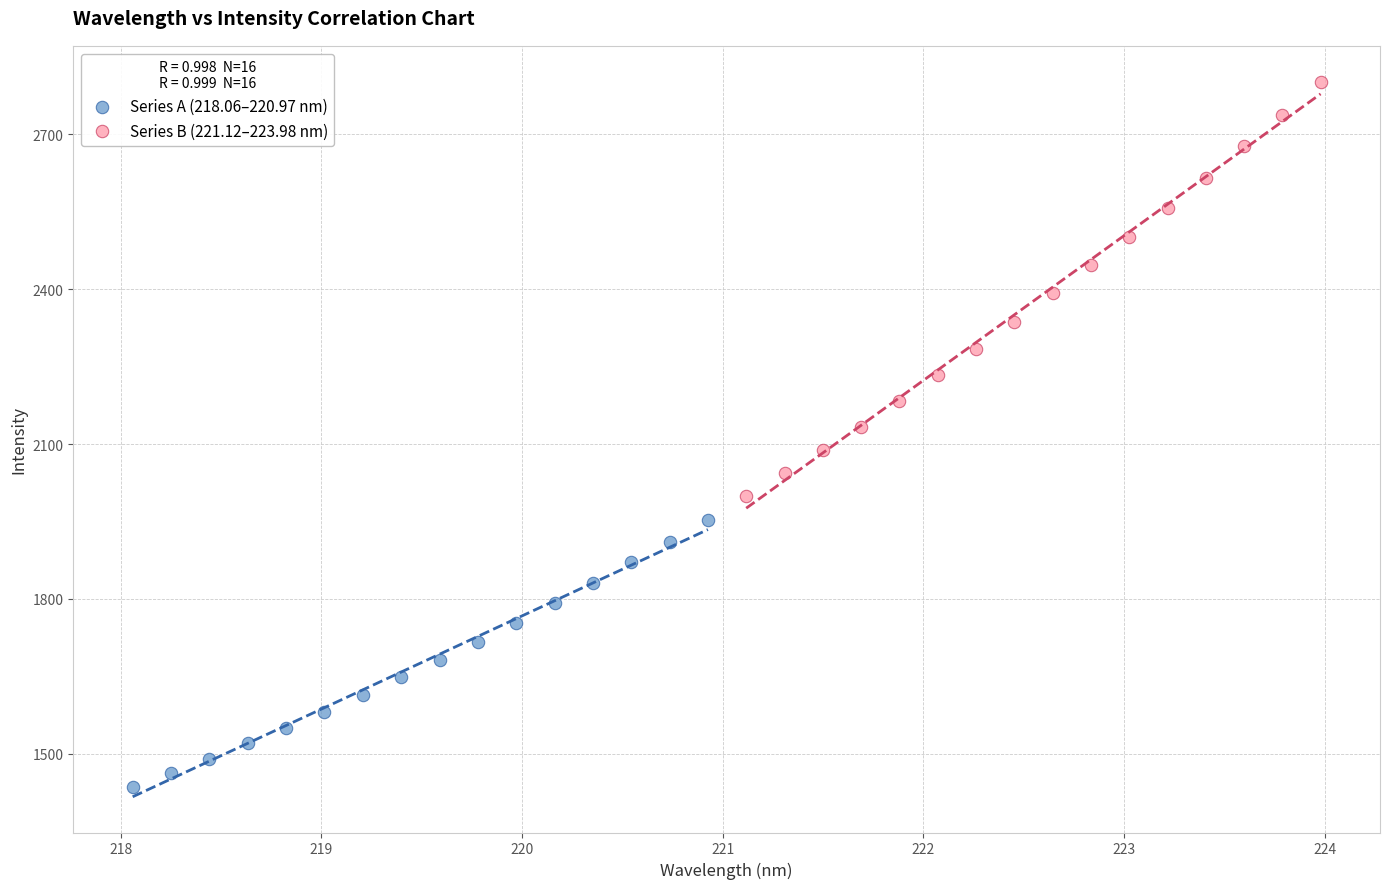

Which series contains the lowest Y value?

Series A (218.06–220.97 nm)